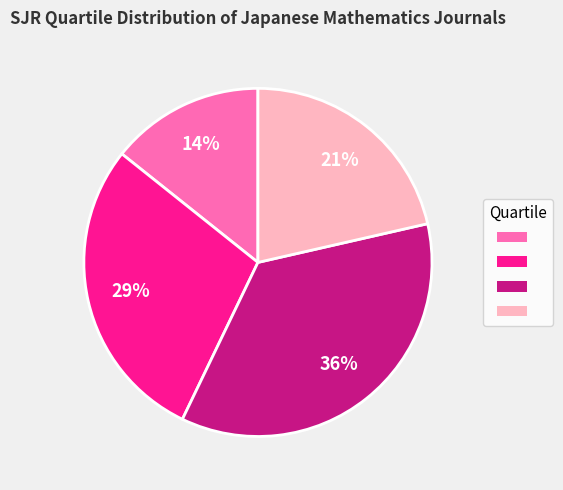

To the nearest percent, what is the average slice percentage?

25%